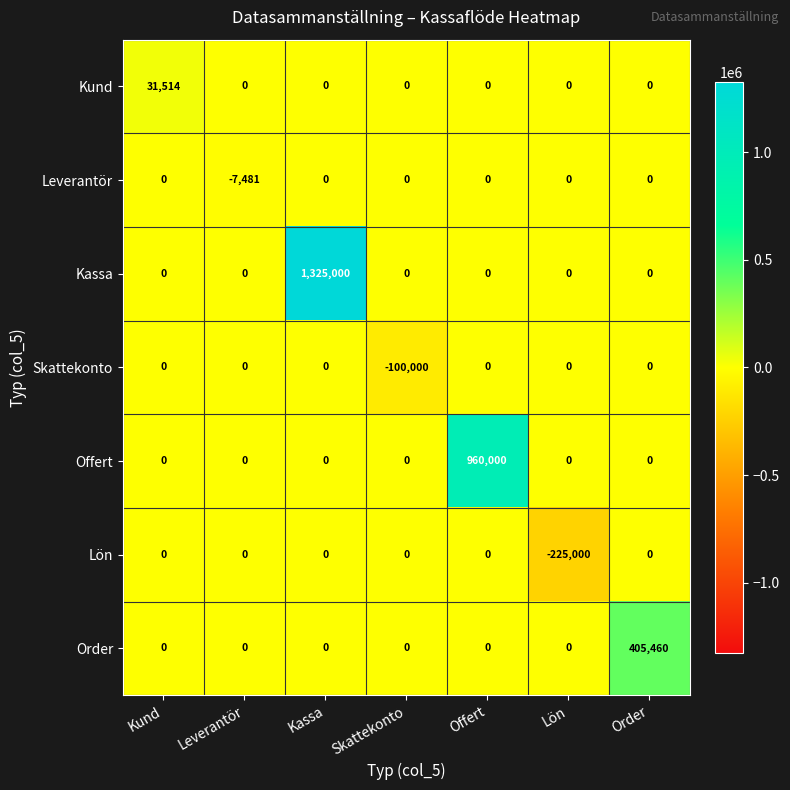

What is the spread (max minus min) of values at Leverantör?

7481